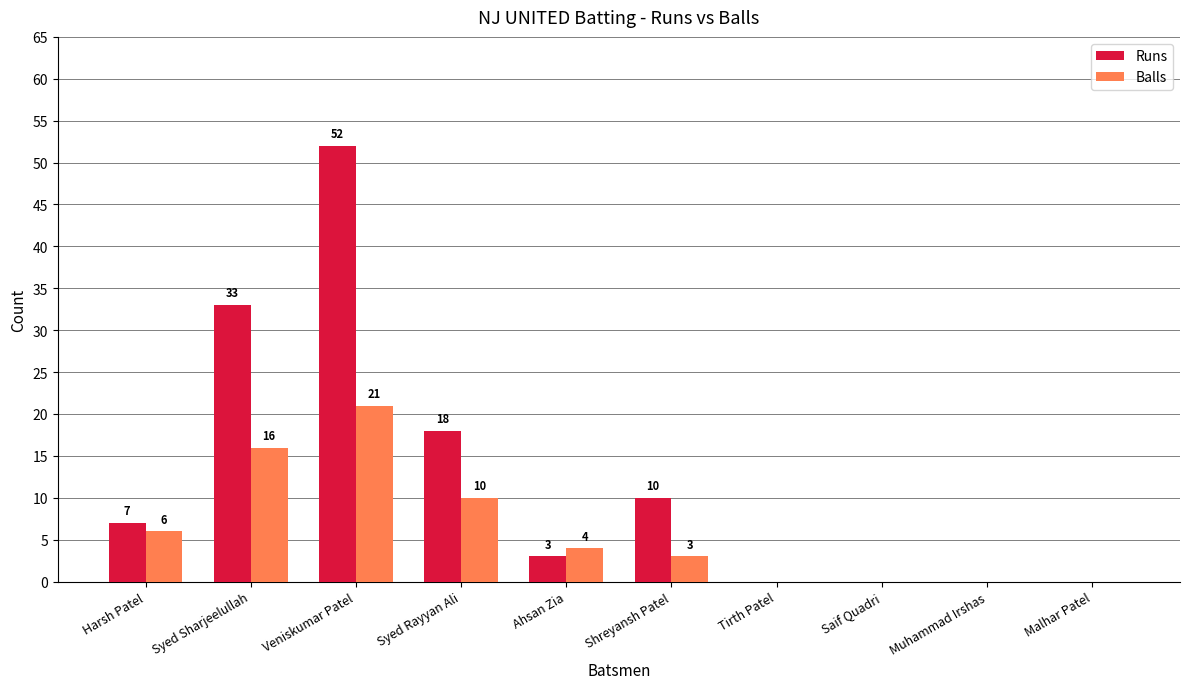

Is the value of Balls at Ahsan Zia greater than the value of Runs at Syed Rayyan Ali?

No